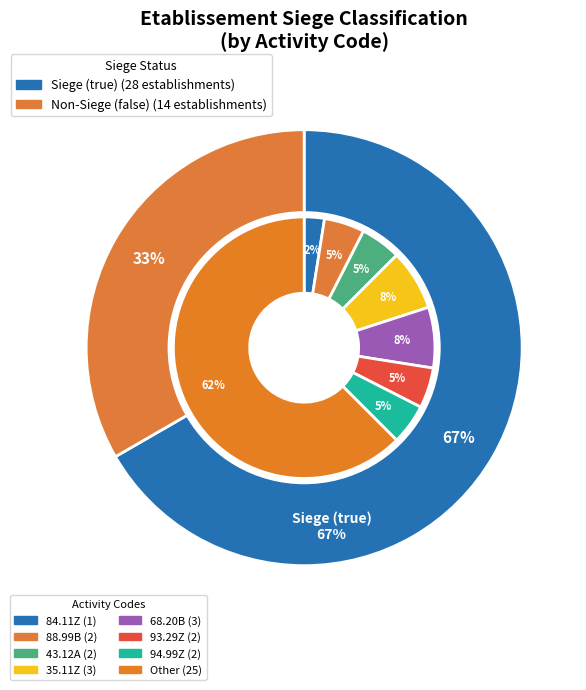

To the nearest percent, what percentage of the pie is false?

33%